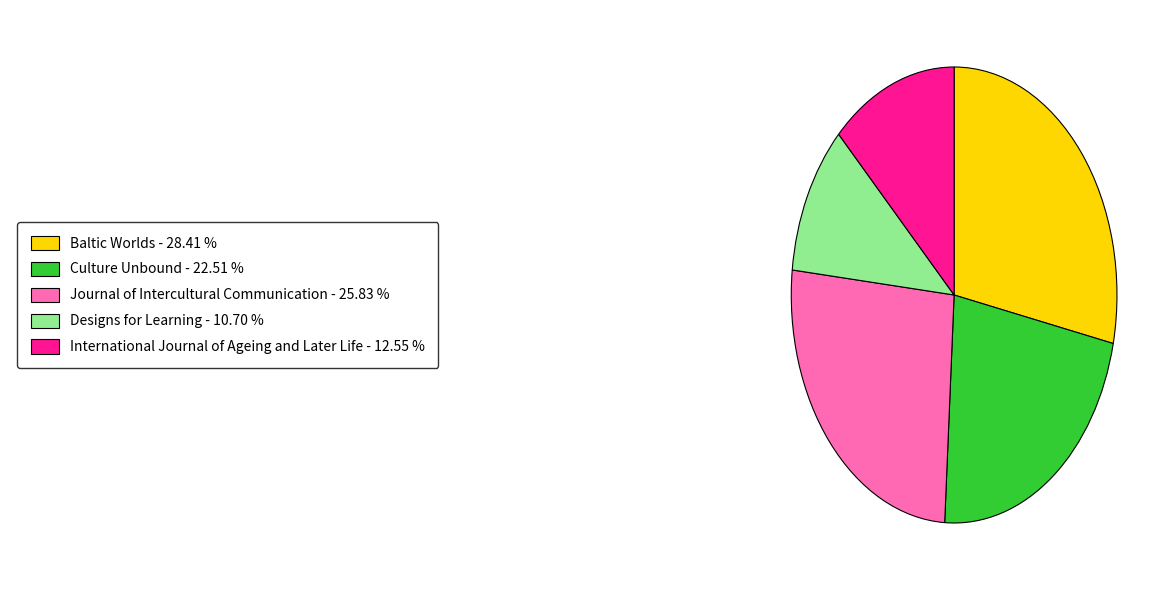

Does any single category account for the majority?

No